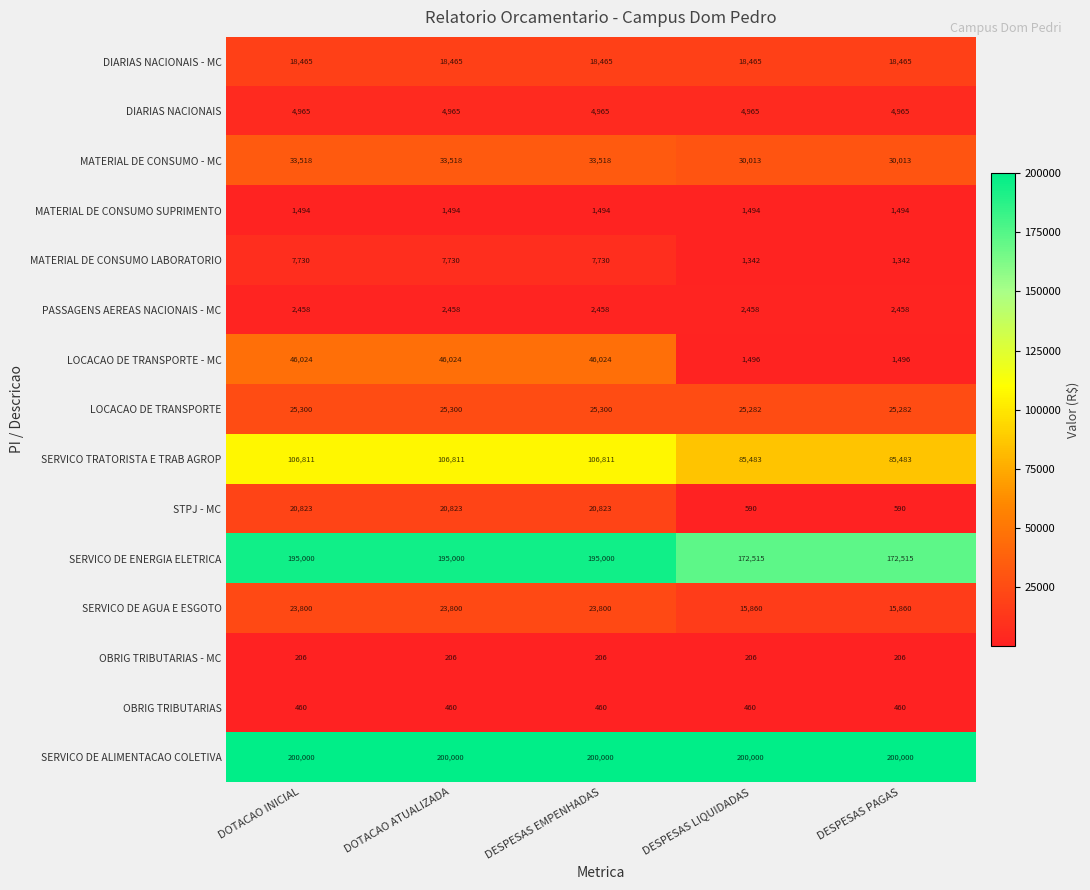

What is the maximum value for SERVICO TRATORISTA E TRAB AGROP?

106811